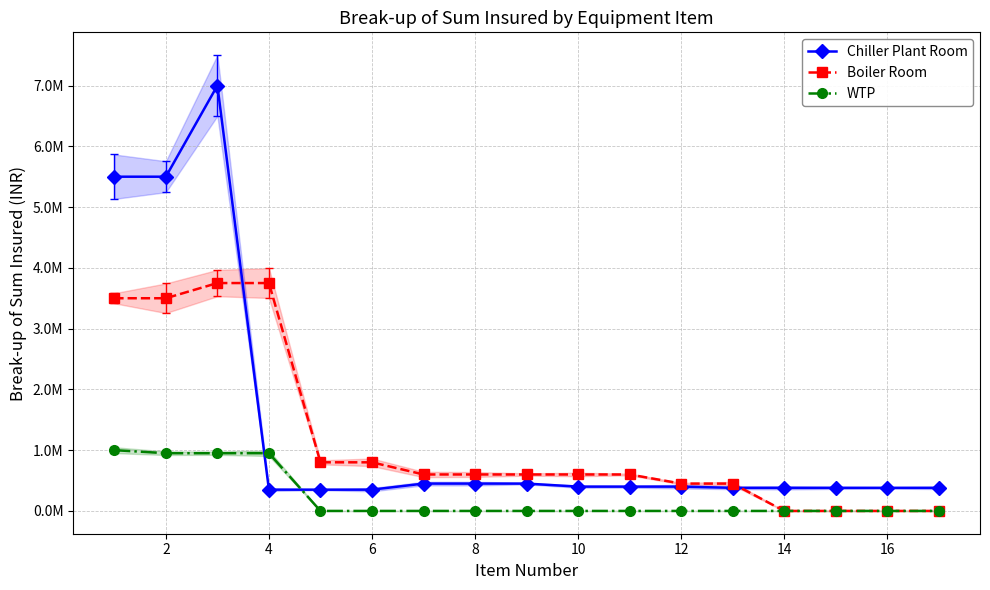

True or false: Chiller Plant Room has more than 0 interior local peaks.

True